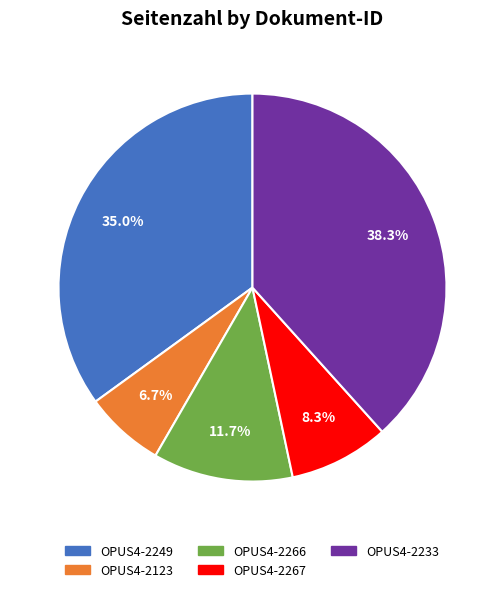

What portion of the pie excludes OPUS4-2249?

65.0%